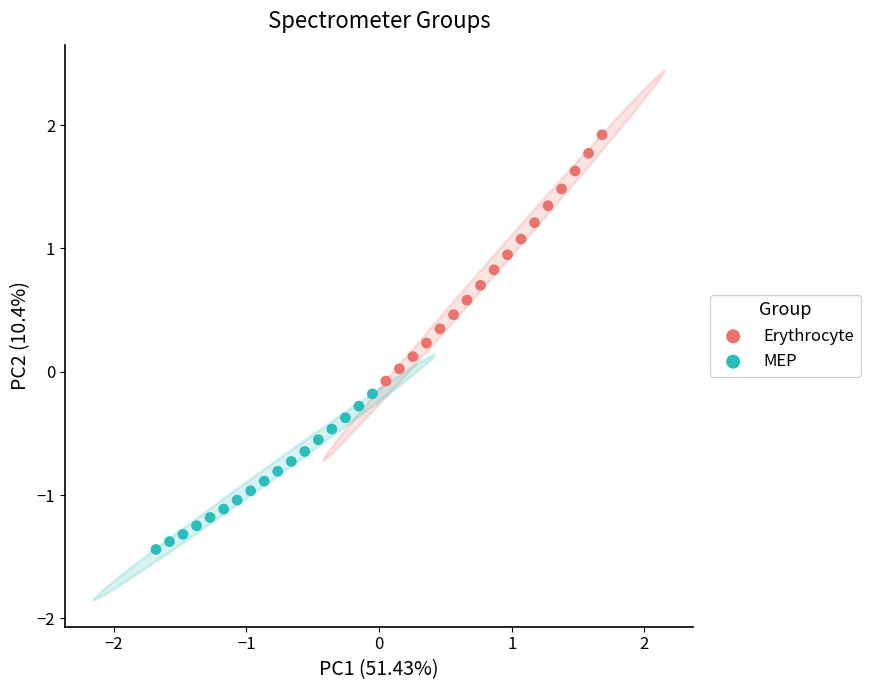

Which series reaches the minimum Y coordinate?

MEP